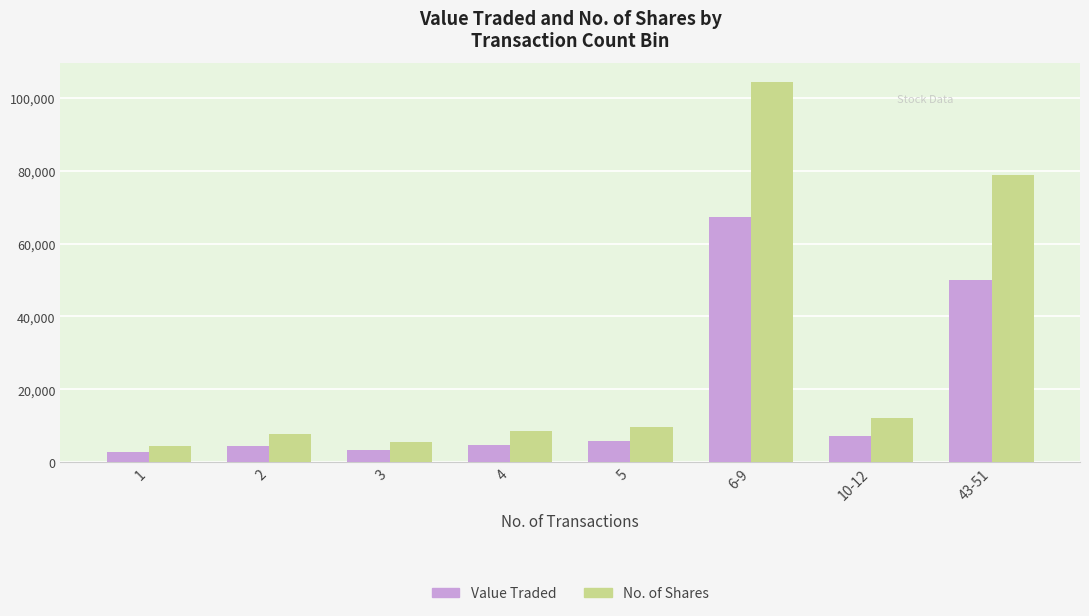

Which series has the largest range (max minus min)?

No. of Shares